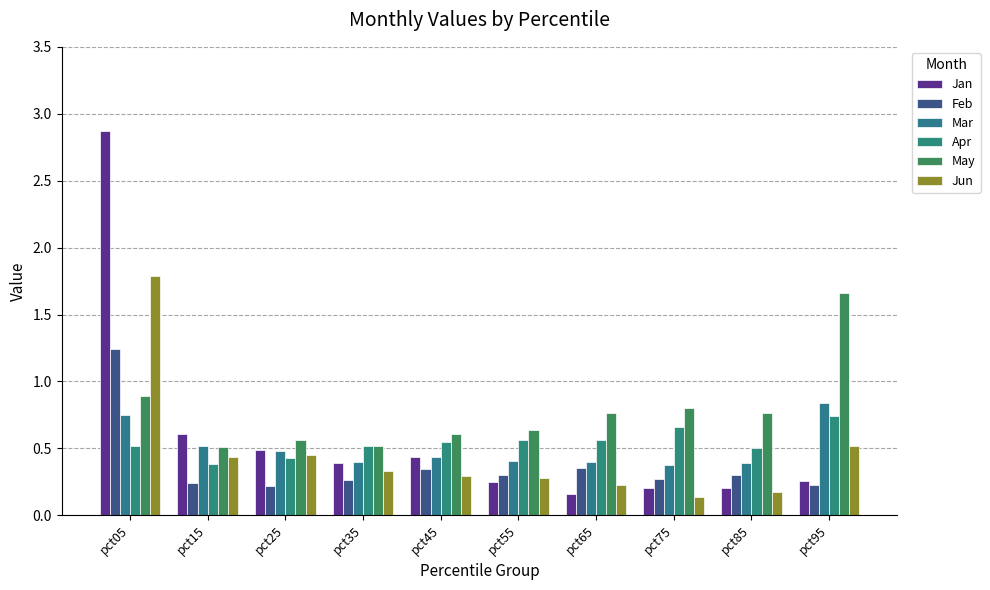

Count the number of data series in this chart.

6